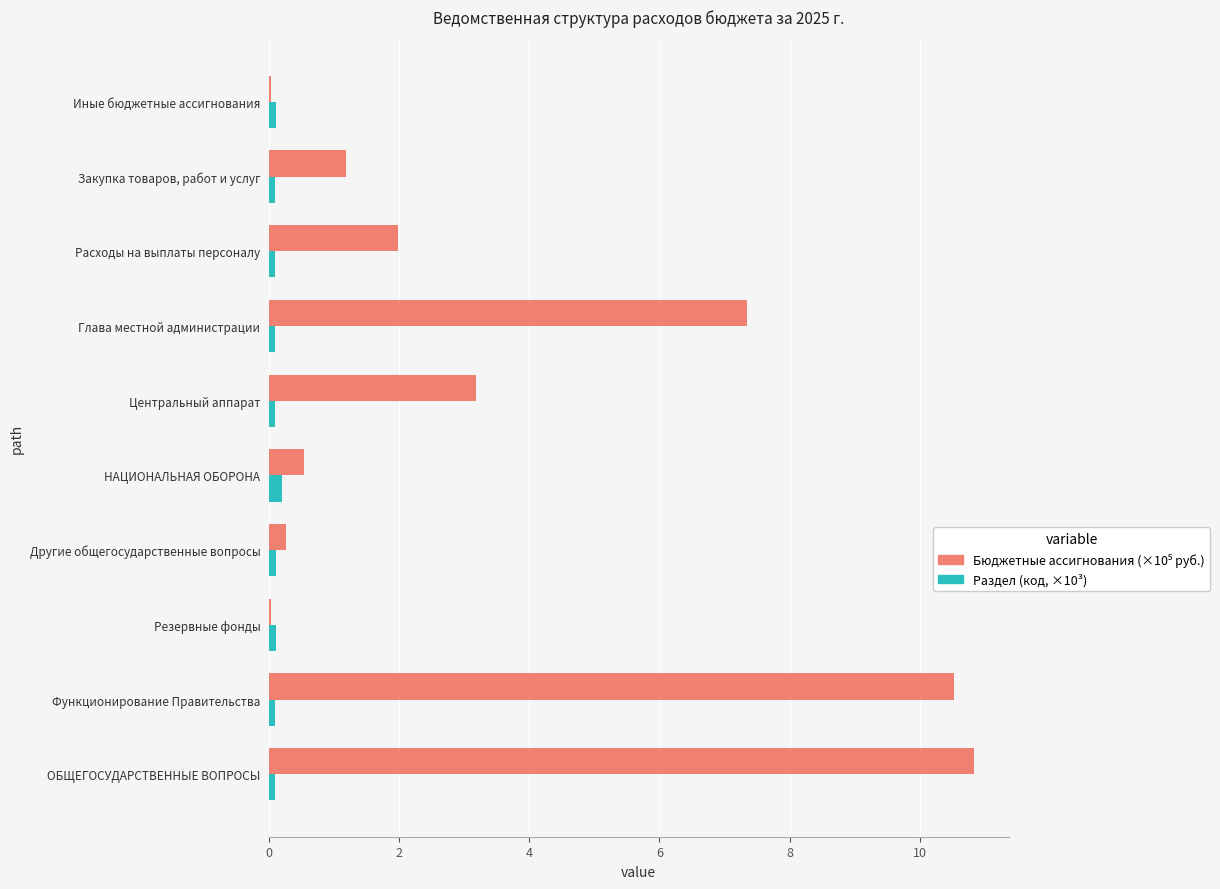

What is the maximum value shown in the chart?

10.8